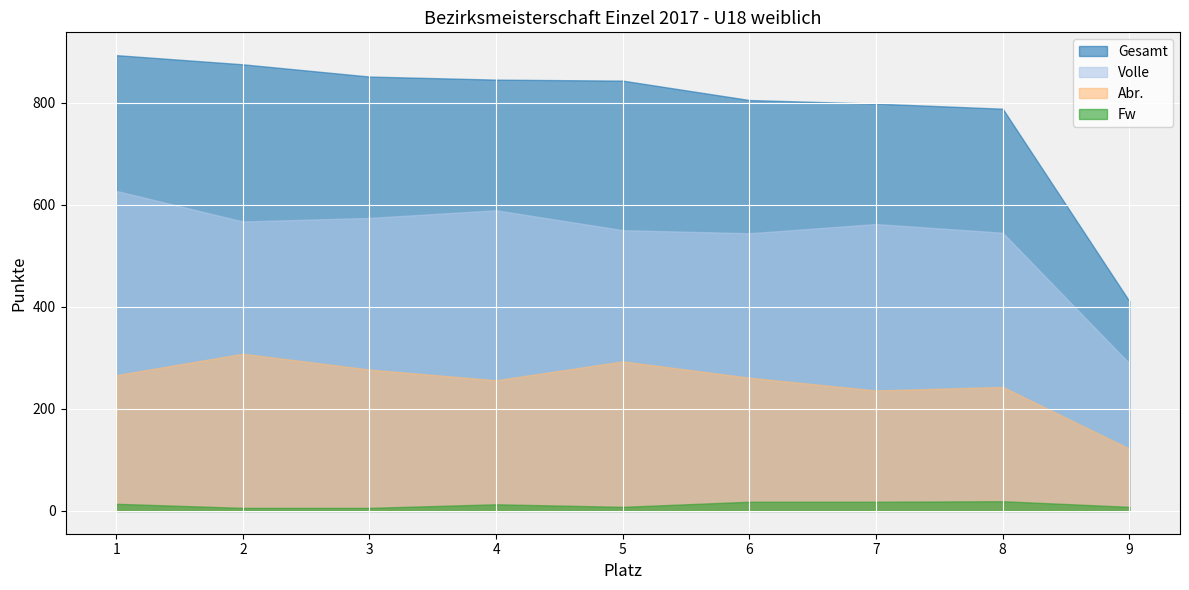

Read the Abr. value at 8, to the nearest 50.

250